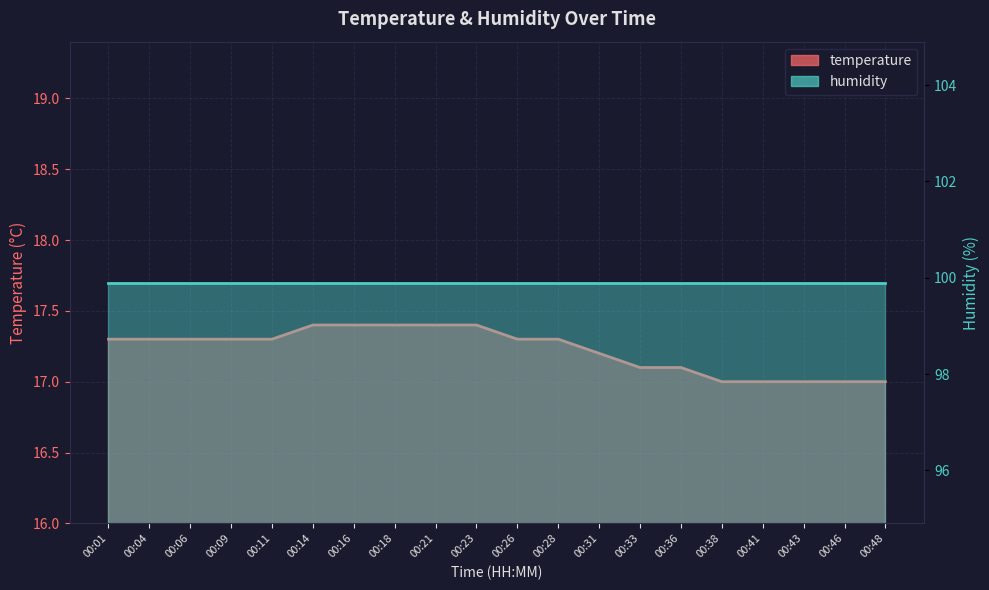

Where is the data nearest to the value 17?

00:38